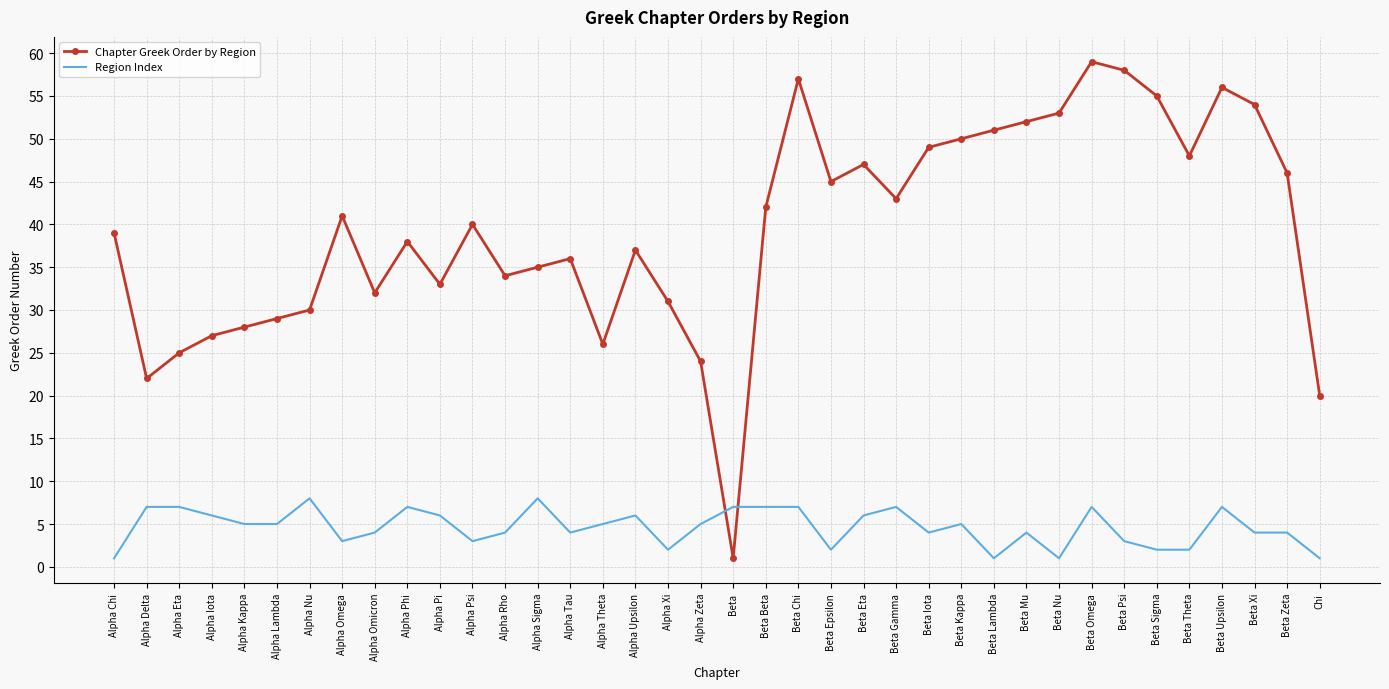

Between Alpha Chi and Beta Upsilon, which series saw the biggest shift?

Chapter Greek Order by Region